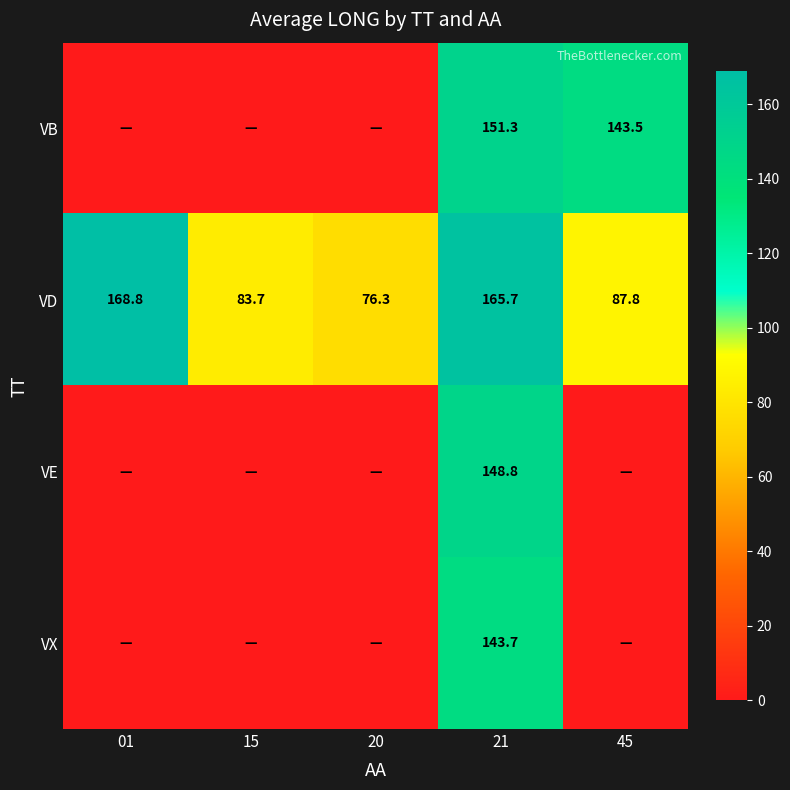

Rank the series at 21 from highest to lowest value.

VD, VB, VE, VX